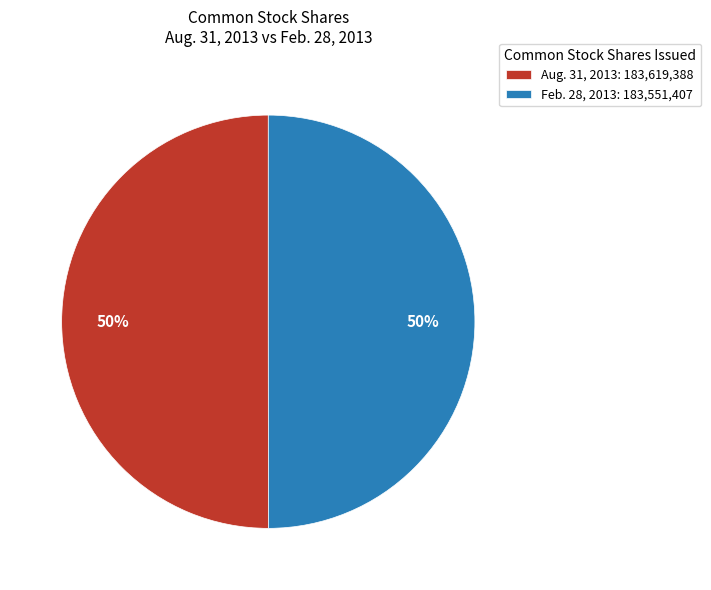

Combined, do Aug. 31, 2013: 183,619,388 and Feb. 28, 2013: 183,551,407 account for over 50%?

Yes